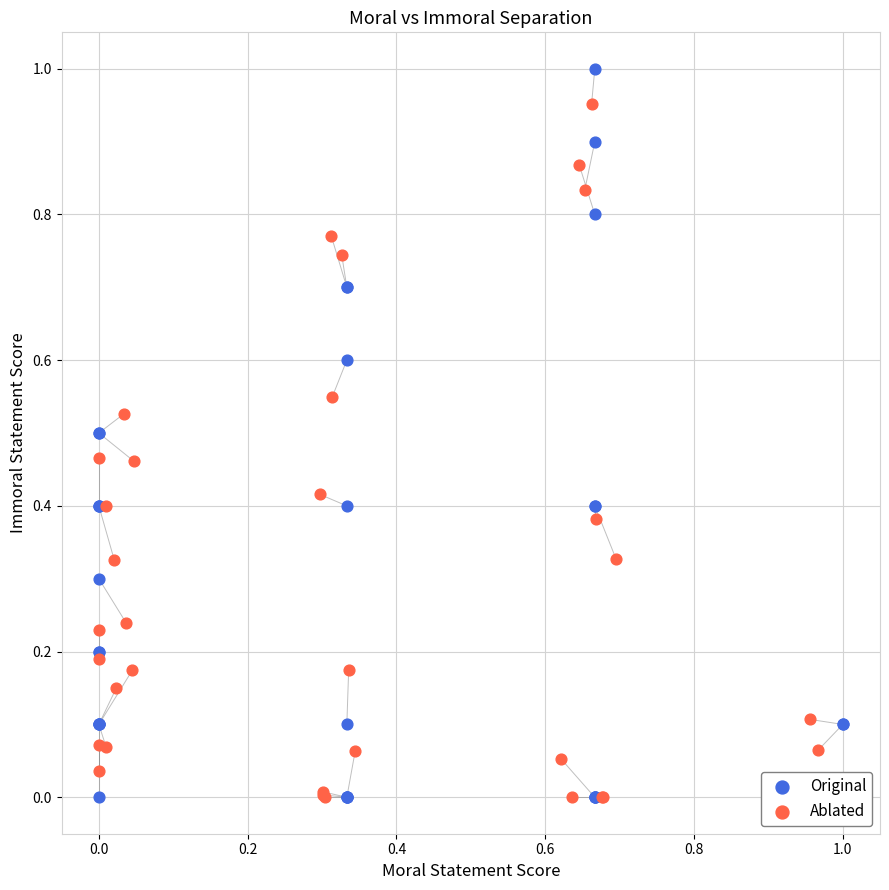

Which series contains the highest Y value?

Original